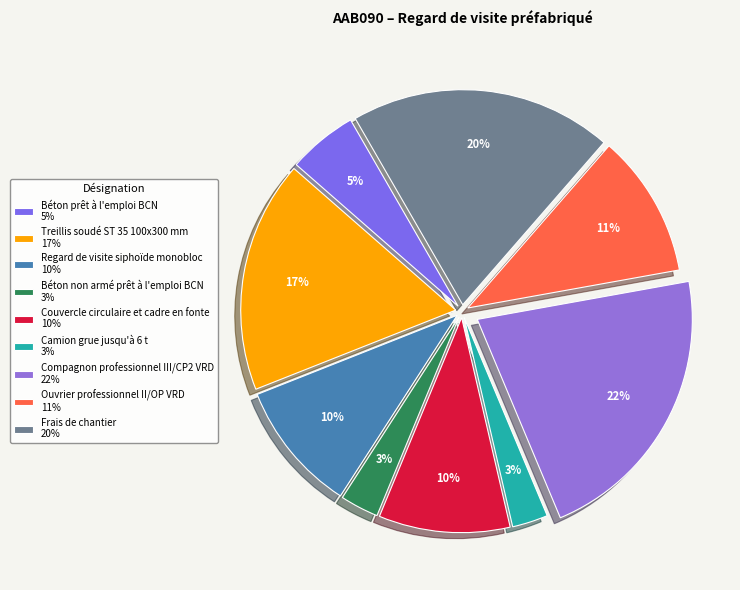

Does Béton non armé prêt à l'emploi BCN represent more than half of the total?

No